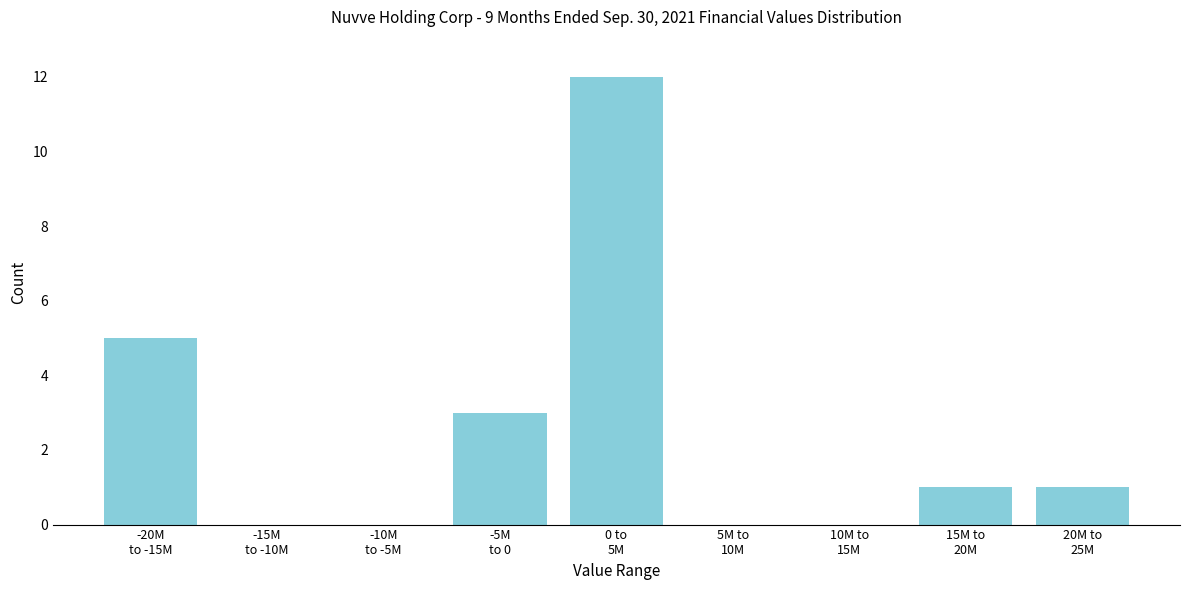

What is the sum of all values?

22